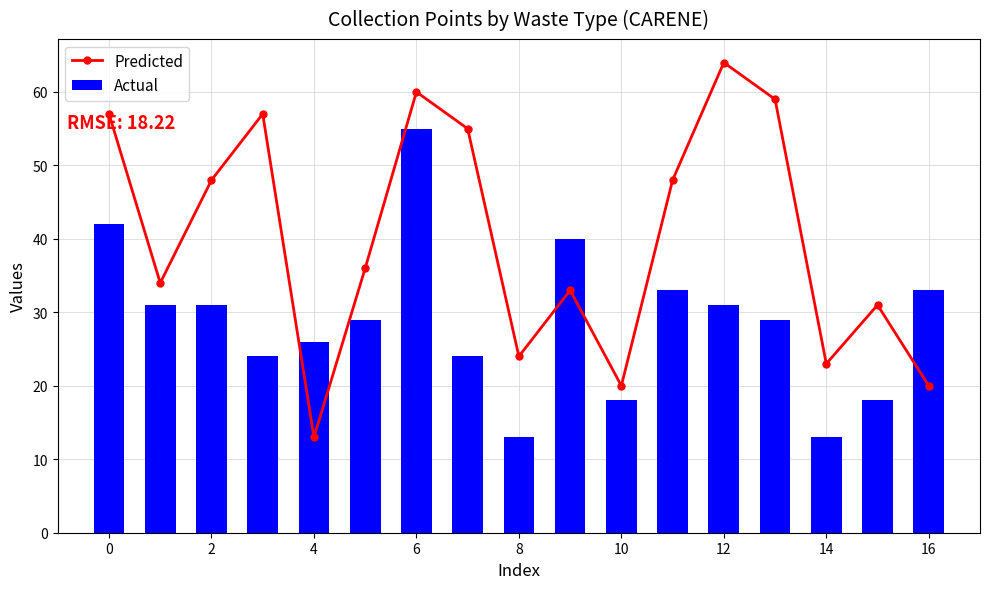

Between 2 and 13, which is larger?

13